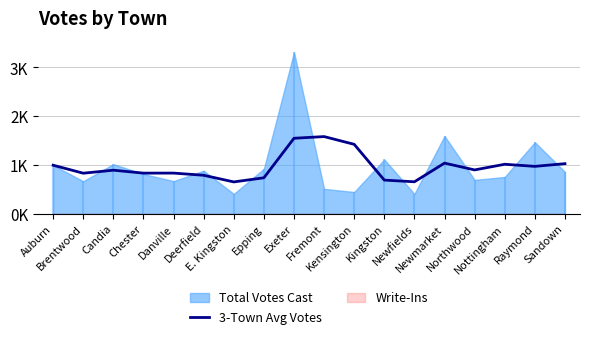

Where is the first local maximum?

Candia